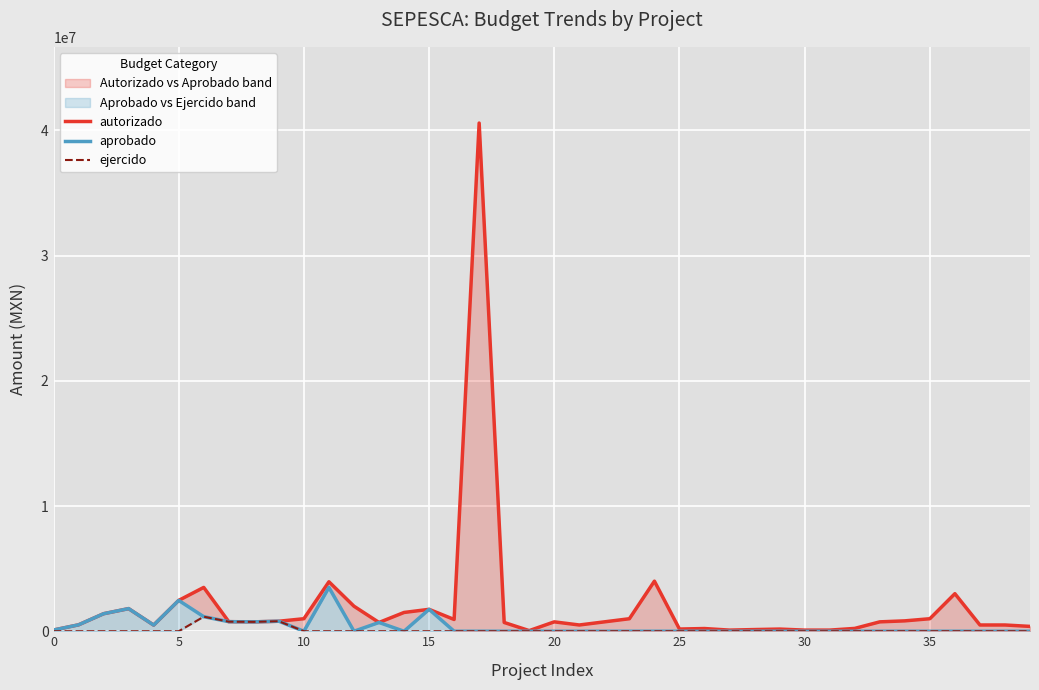

Is the value of aprobado at 28 greater than the value of autorizado at 10?

No